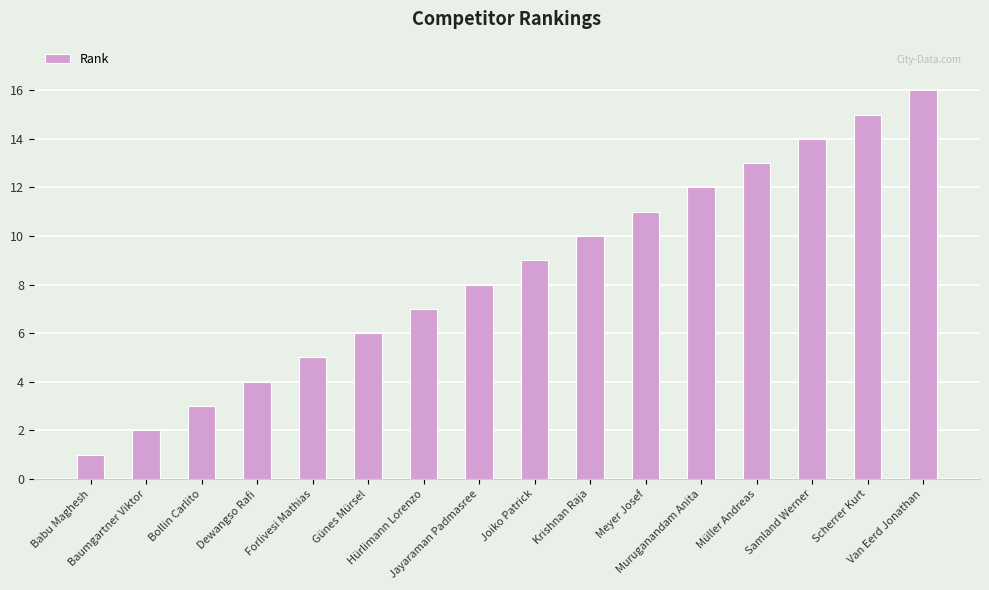

Approximately how many times larger is the value at Meyer Josef compared to Babu Maghesh?

11.0